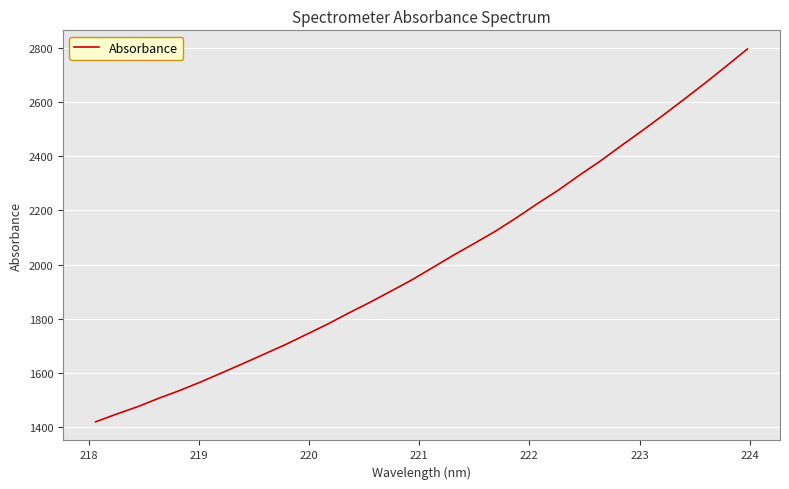

What is the difference between the second highest and minimum values?

1311.5